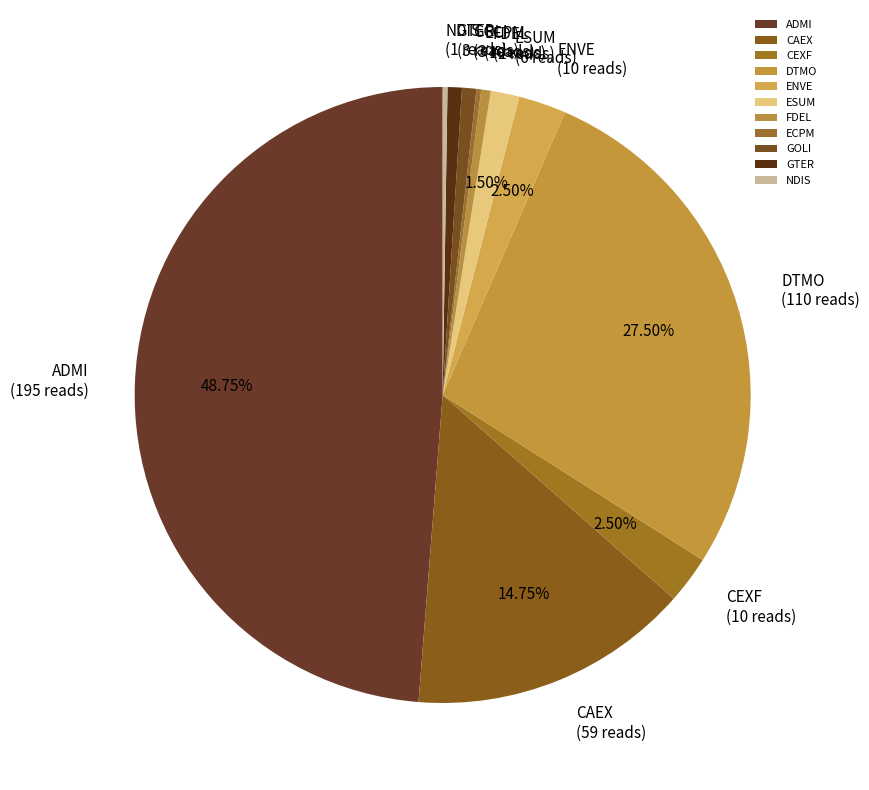

Combined, do ESUM and CEXF account for over 50%?

No